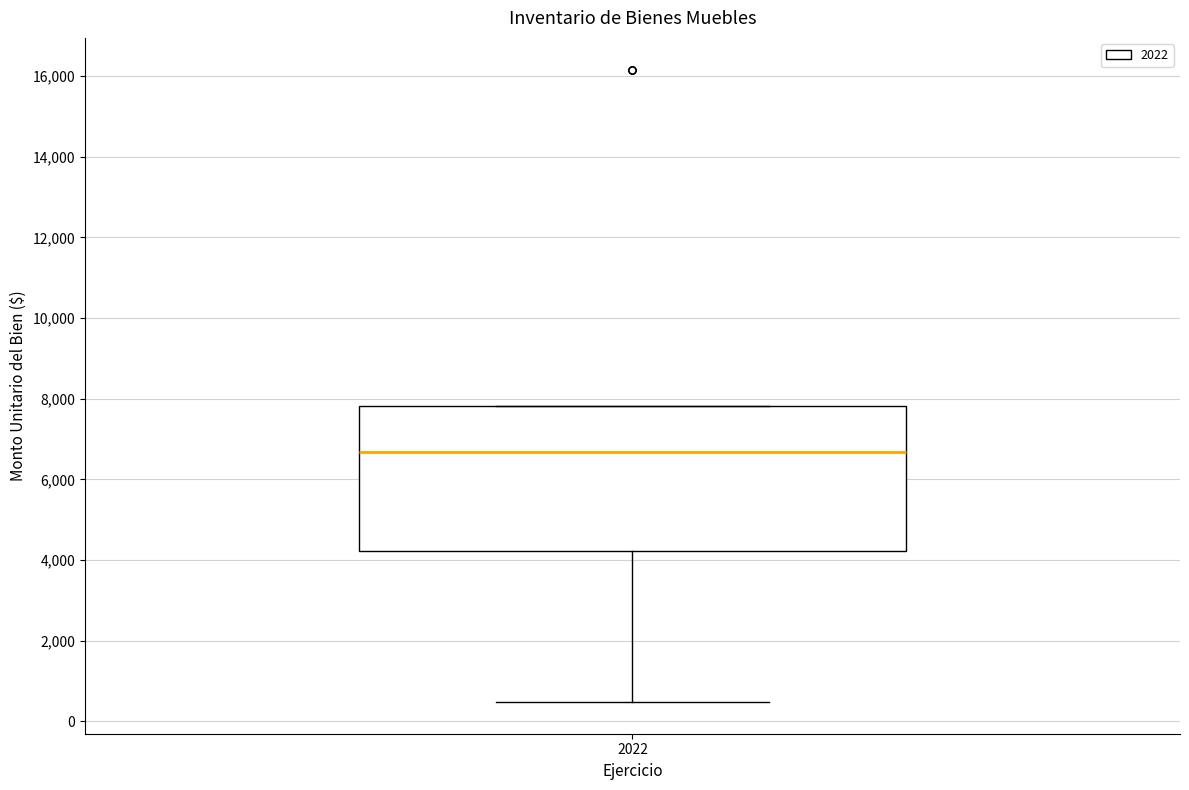

Transcribe this box plot: give where the median line is, the range the box spans, and where the two whiskers end, as read against the y-axis. The values are not printed on the chart, so give them approximately, as read against the axis.

median 6600, box 4200 to 7800, whiskers 400 to 7800